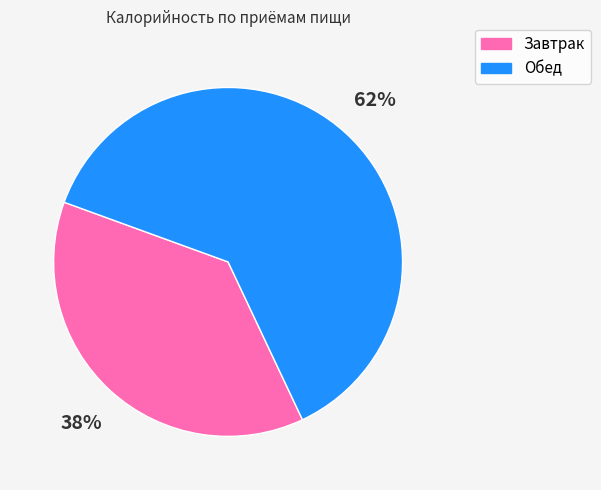

Is it true that Завтрак is 46% of the pie?

False